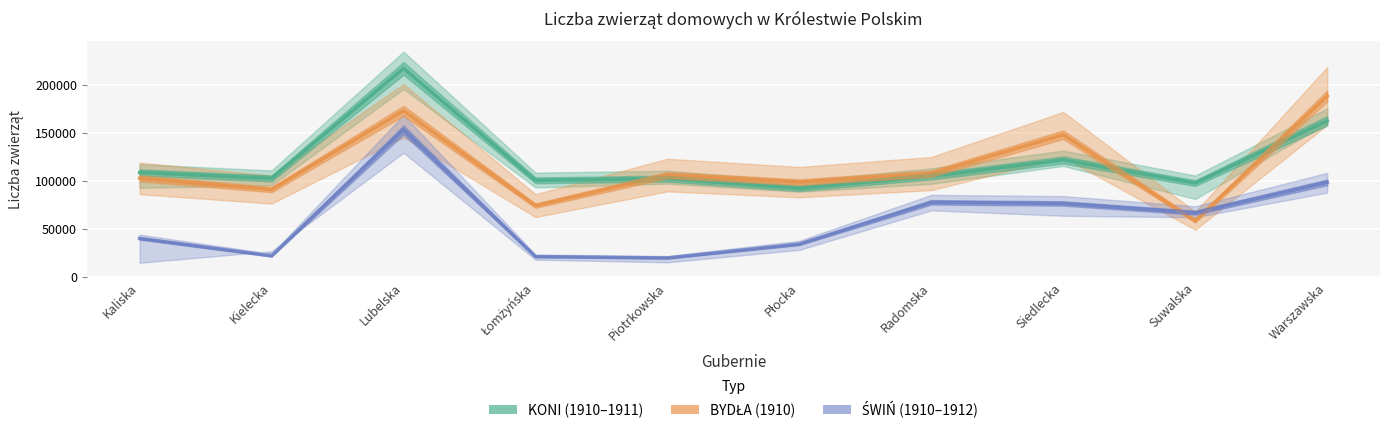

Is the value of KONI 1910 at Kielecka greater than the value of ŚWIŃ 1910 at Kielecka?

Yes